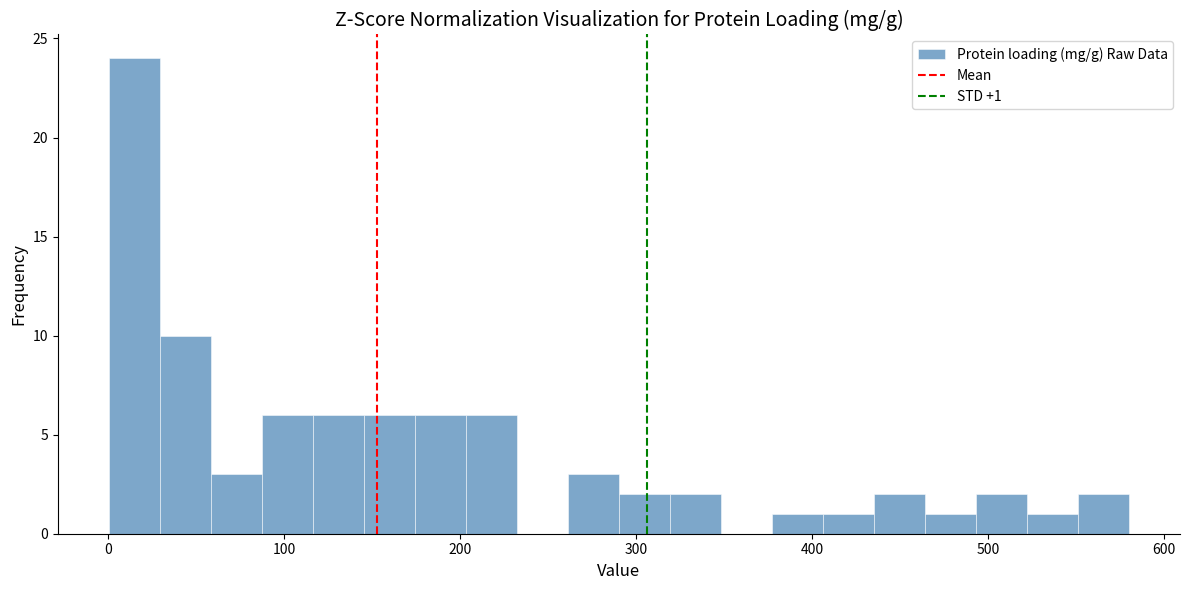

Read against the x-axis, roughly where is the centre of the tallest bar?

10